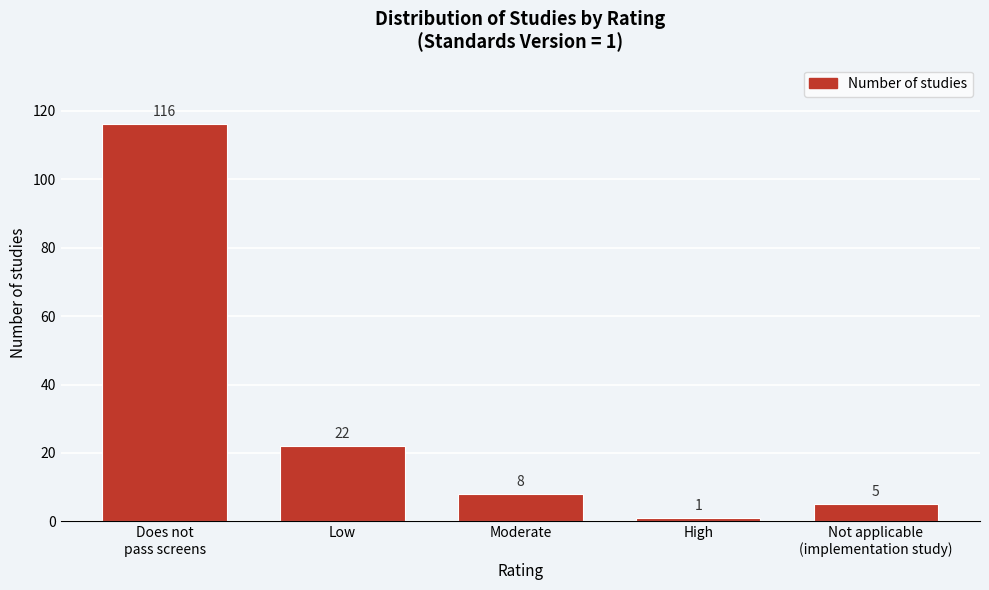

Reading right to left, extract all data points from this chart.

5	1	8	22	116